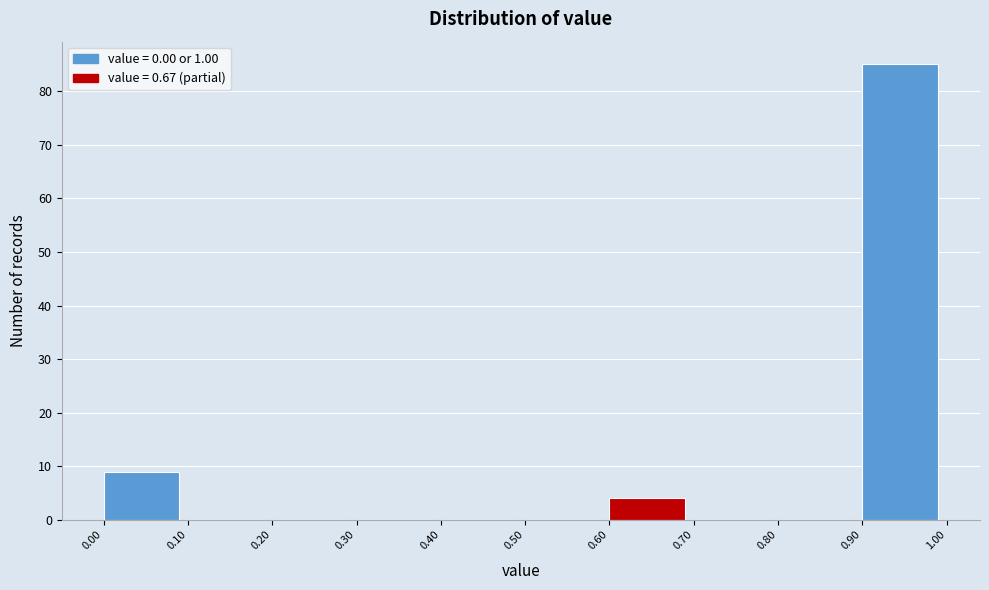

Reading left to right, transcribe this chart: for each bar, give the range it covers on the x-axis and its height. The values are not printed on the chart, so give them approximately, as read against the axis.

0.00 to 0.10: 9
0.10 to 0.20: 0
0.20 to 0.30: 0
0.30 to 0.40: 0
0.40 to 0.50: 0
0.50 to 0.60: 0
0.60 to 0.70: 4
0.70 to 0.80: 0
0.80 to 0.90: 0
0.90 to 1.00: 85